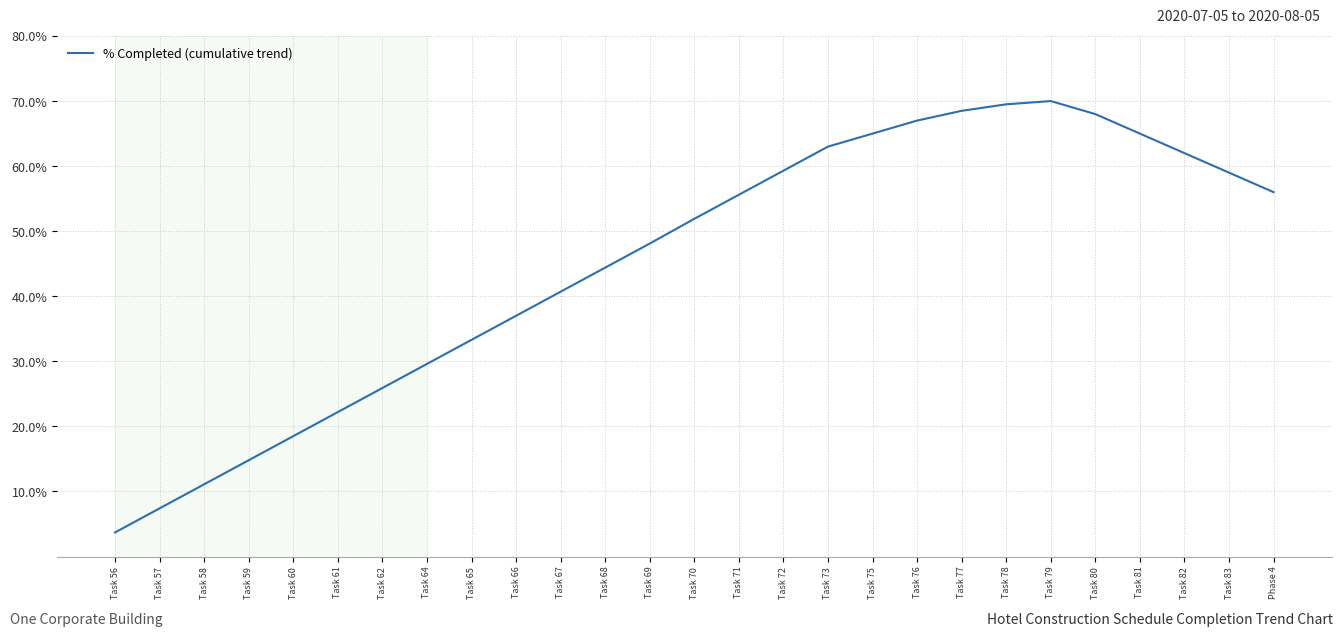

What position from the right is Task 79?

6